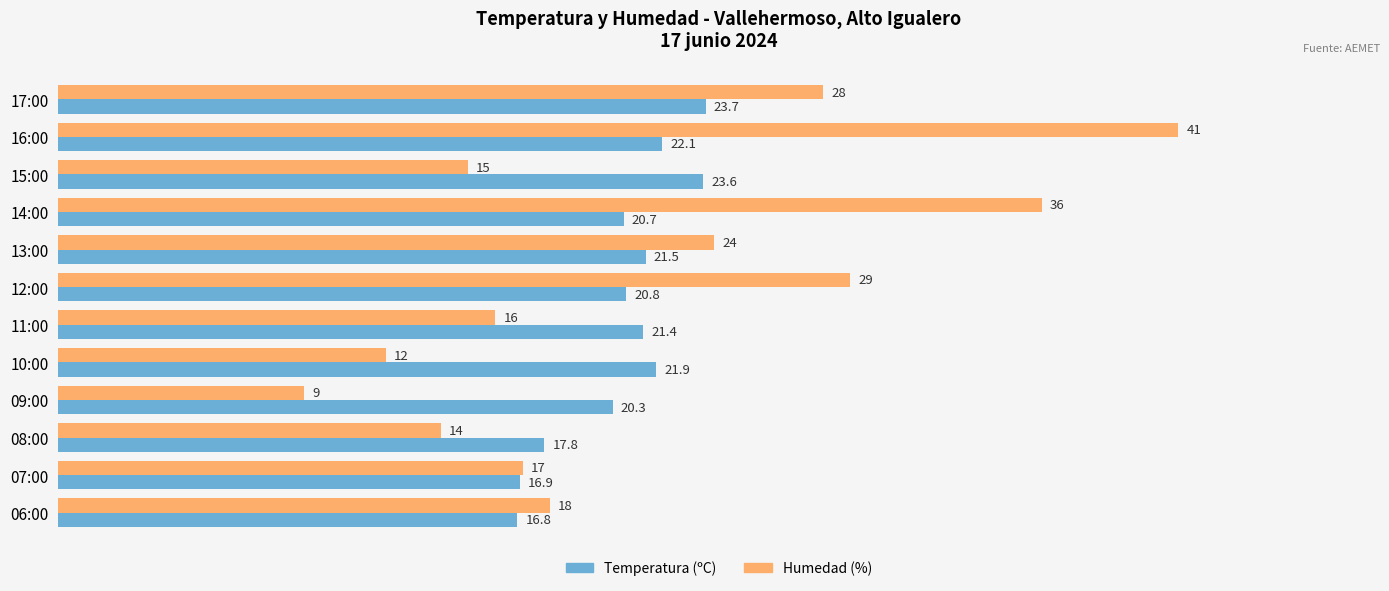

Which series has the widest spread of values?

Humedad (%)